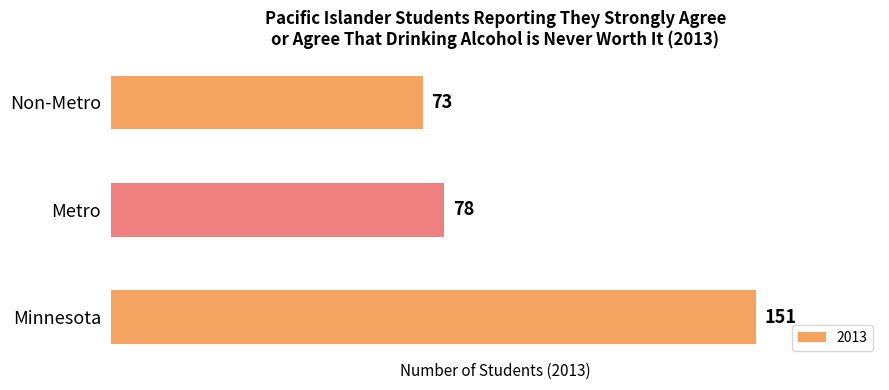

What is the change in value from Minnesota to Non-Metro?

-78